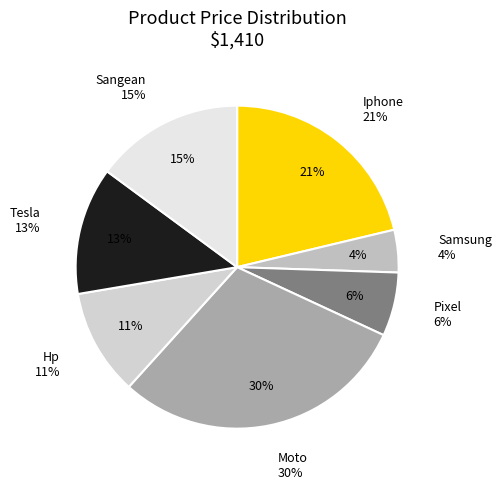

What percentage is the Samsung slice, to the nearest percent?

4%